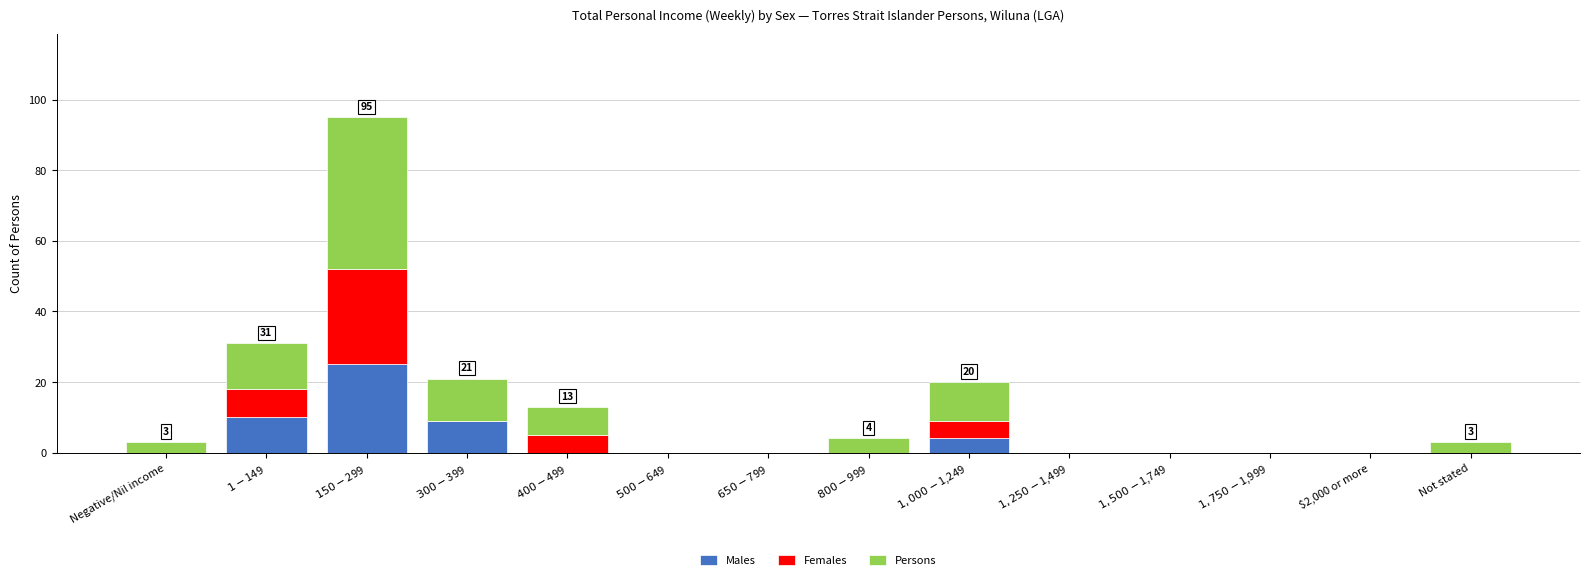

The value of Males at $2,000 or more is 12. True or false?

False